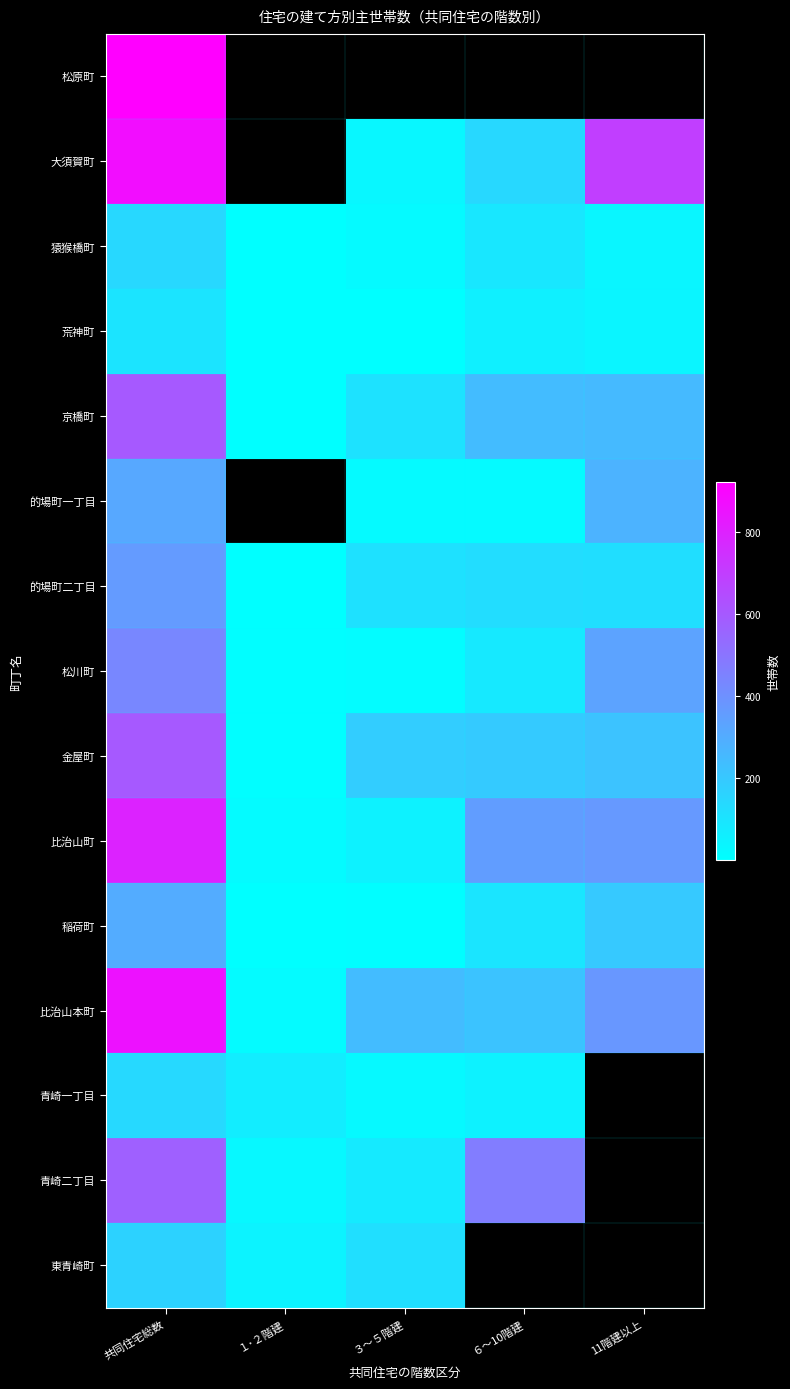

Read the 松川町 value at １･２階建.

5.0